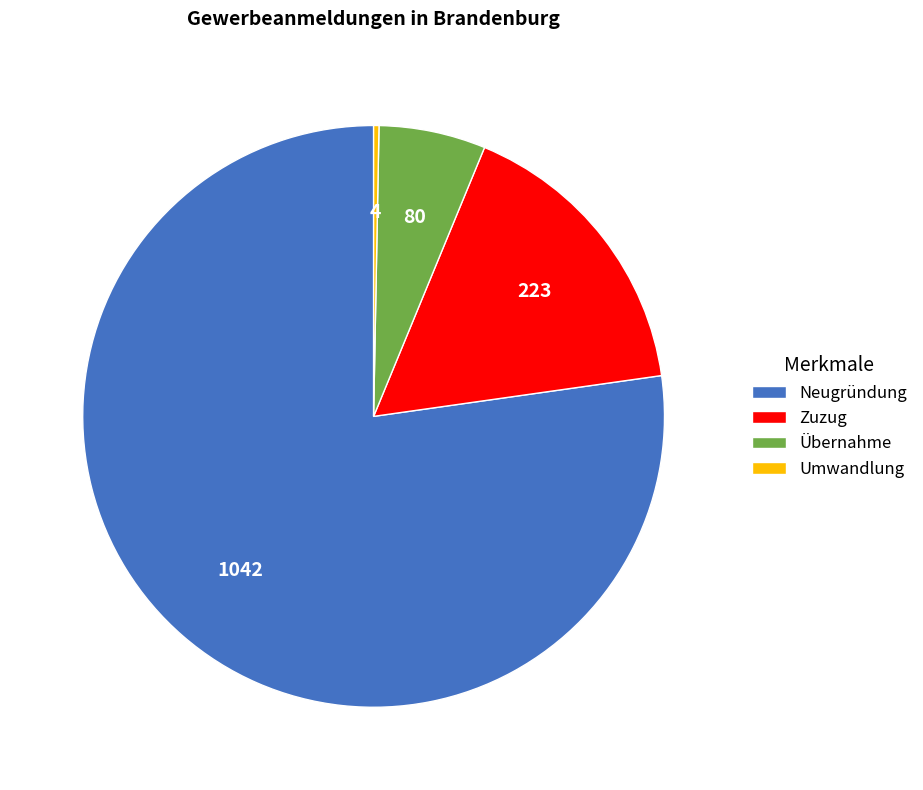

How many slices are in this pie chart?

4